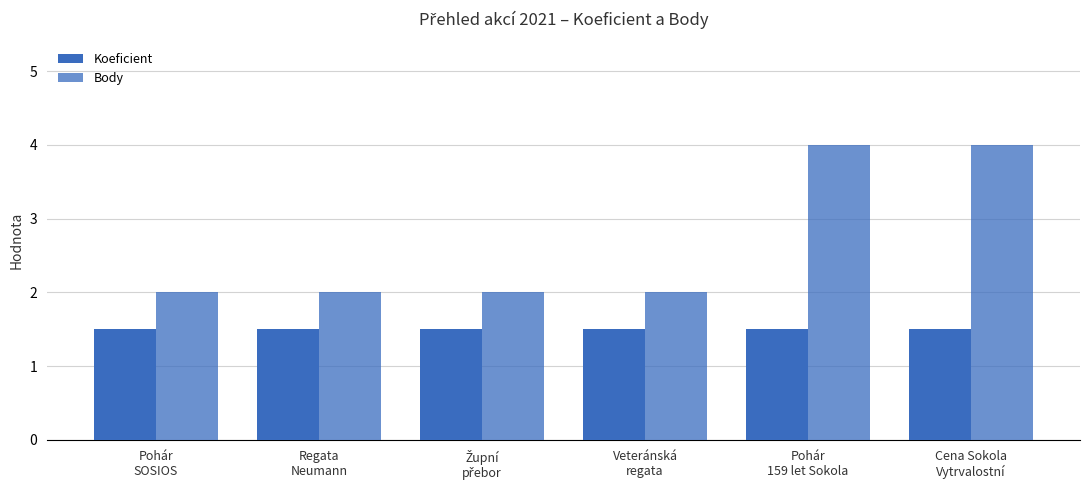

At which label is Koeficient closest to 1?

Pohár
SOSIOS